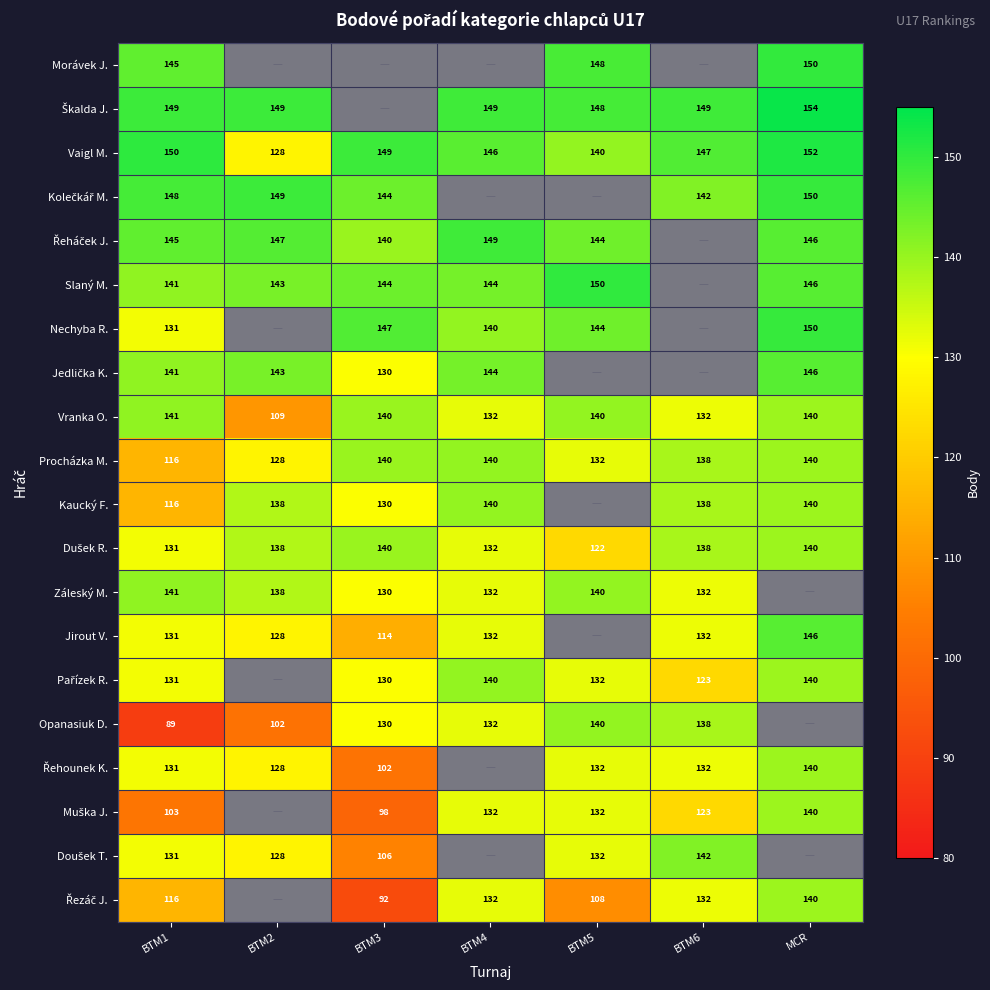

True or false: Kaucký F. has a value of 32.3 at MCR.

False